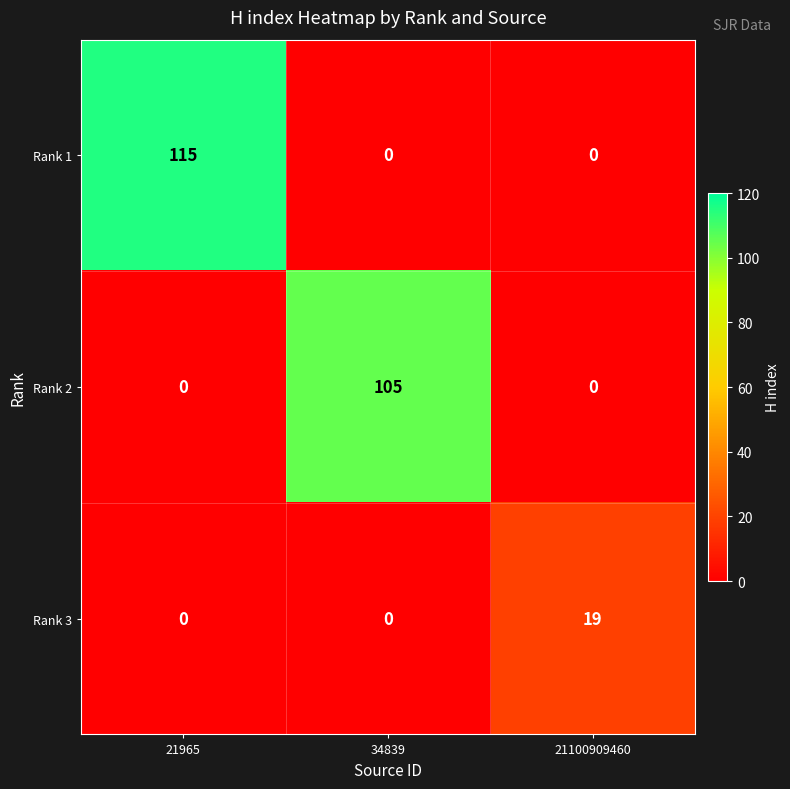

How many Rank 3 values are between 0 and 19?

3